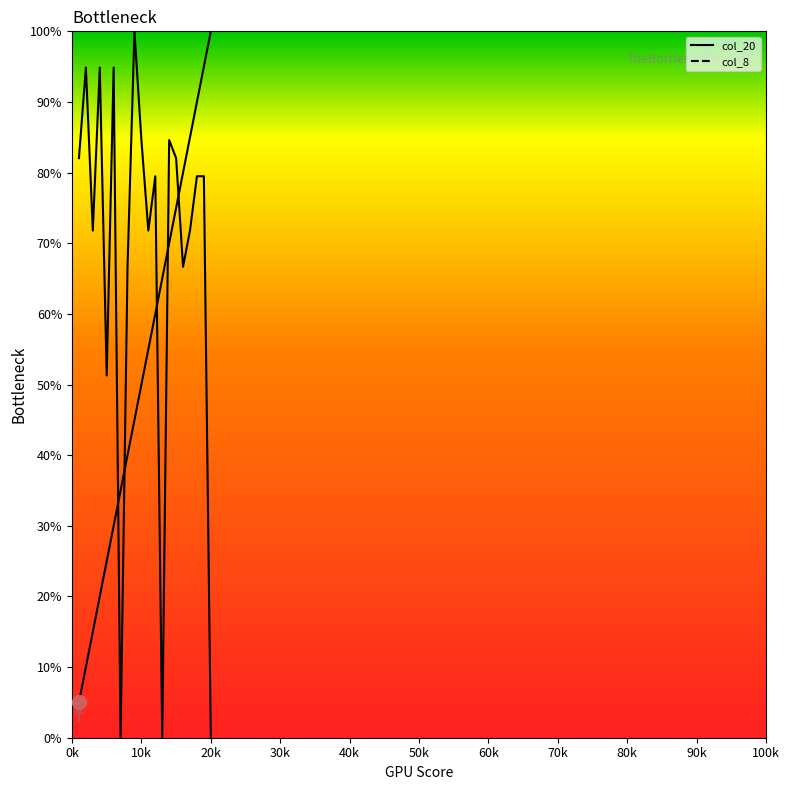

What is the value of the col_8 point at the 17th from the left?

71.8